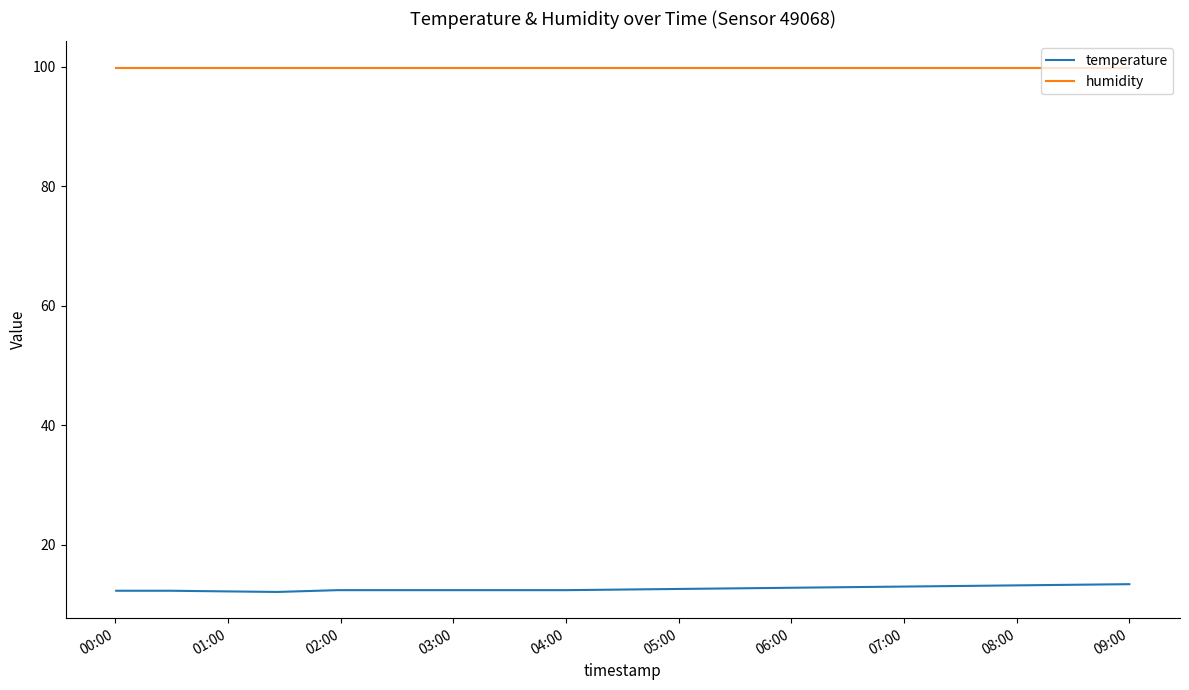

What is the maximum value for humidity?

99.9